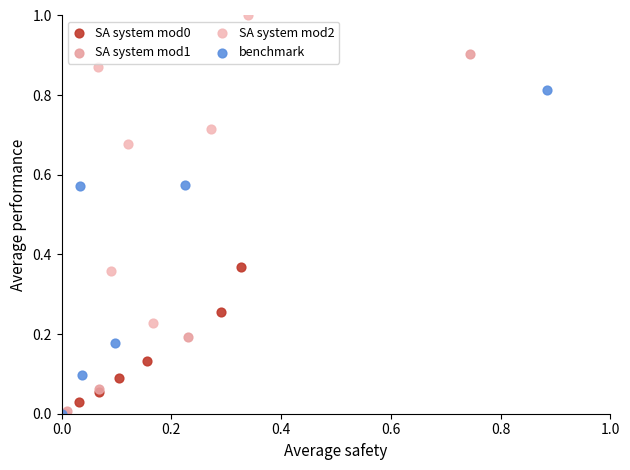

Which series reaches the maximum Y coordinate?

SA system mod2